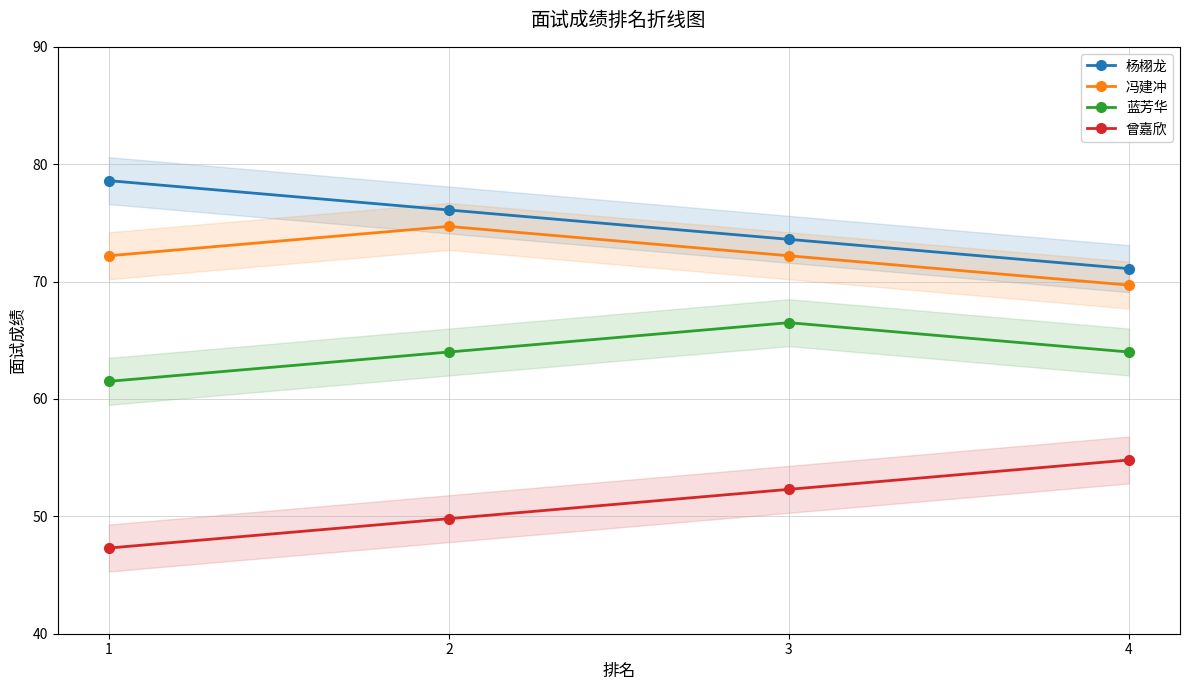

Reading left to right, what are all the values shown in this chart?

杨栩龙: 78.6	76.1	73.6	71.1
冯建冲: 72.2	74.7	72.2	69.7
蓝芳华: 61.5	64.0	66.5	64.0
曾嘉欣: 47.3	49.8	52.3	54.8